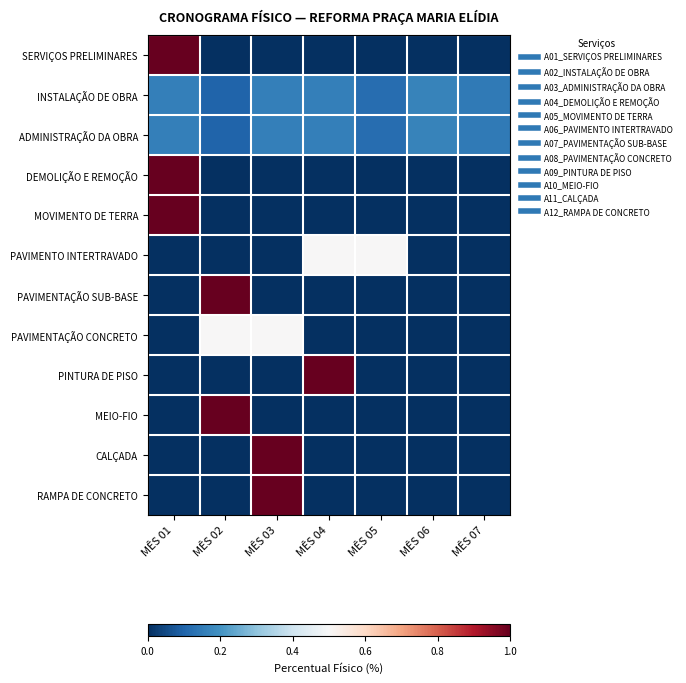

Reading left to right, what are all the values shown in this chart?

SERVIÇOS PRELIMINARES: MÊS 01=1.0	MÊS 02=0.0	MÊS 03=0.0	MÊS 04=0.0	MÊS 05=0.0	MÊS 06=0.0	MÊS 07=0.0
INSTALAÇÃO DE OBRA: MÊS 01=0.2	MÊS 02=0.1	MÊS 03=0.2	MÊS 04=0.2	MÊS 05=0.1	MÊS 06=0.2	MÊS 07=0.1
ADMINISTRAÇÃO DA OBRA: MÊS 01=0.2	MÊS 02=0.1	MÊS 03=0.2	MÊS 04=0.2	MÊS 05=0.1	MÊS 06=0.2	MÊS 07=0.1
DEMOLIÇÃO E REMOÇÃO: MÊS 01=1.0	MÊS 02=0.0	MÊS 03=0.0	MÊS 04=0.0	MÊS 05=0.0	MÊS 06=0.0	MÊS 07=0.0
MOVIMENTO DE TERRA: MÊS 01=1.0	MÊS 02=0.0	MÊS 03=0.0	MÊS 04=0.0	MÊS 05=0.0	MÊS 06=0.0	MÊS 07=0.0
PAVIMENTO INTERTRAVADO: MÊS 01=0.0	MÊS 02=0.0	MÊS 03=0.0	MÊS 04=0.5	MÊS 05=0.5	MÊS 06=0.0	MÊS 07=0.0
PAVIMENTAÇÃO SUB-BASE: MÊS 01=0.0	MÊS 02=1.0	MÊS 03=0.0	MÊS 04=0.0	MÊS 05=0.0	MÊS 06=0.0	MÊS 07=0.0
PAVIMENTAÇÃO CONCRETO: MÊS 01=0.0	MÊS 02=0.5	MÊS 03=0.5	MÊS 04=0.0	MÊS 05=0.0	MÊS 06=0.0	MÊS 07=0.0
PINTURA DE PISO: MÊS 01=0.0	MÊS 02=0.0	MÊS 03=0.0	MÊS 04=1.0	MÊS 05=0.0	MÊS 06=0.0	MÊS 07=0.0
MEIO-FIO: MÊS 01=0.0	MÊS 02=1.0	MÊS 03=0.0	MÊS 04=0.0	MÊS 05=0.0	MÊS 06=0.0	MÊS 07=0.0
CALÇADA: MÊS 01=0.0	MÊS 02=0.0	MÊS 03=1.0	MÊS 04=0.0	MÊS 05=0.0	MÊS 06=0.0	MÊS 07=0.0
RAMPA DE CONCRETO: MÊS 01=0.0	MÊS 02=0.0	MÊS 03=1.0	MÊS 04=0.0	MÊS 05=0.0	MÊS 06=0.0	MÊS 07=0.0